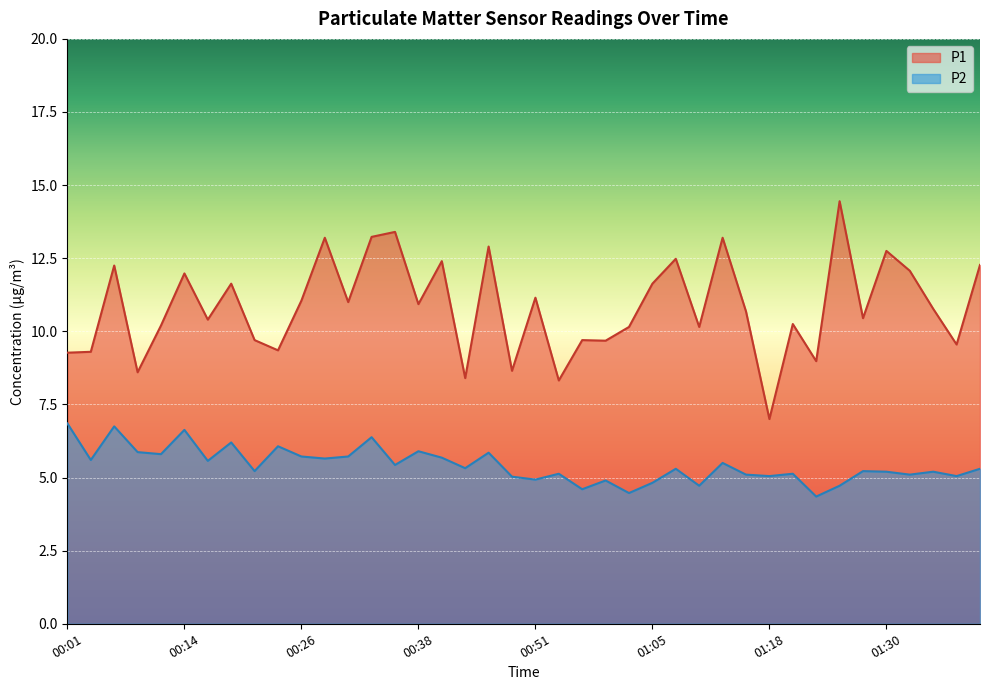

What is the average value of the P2 series?

5.4